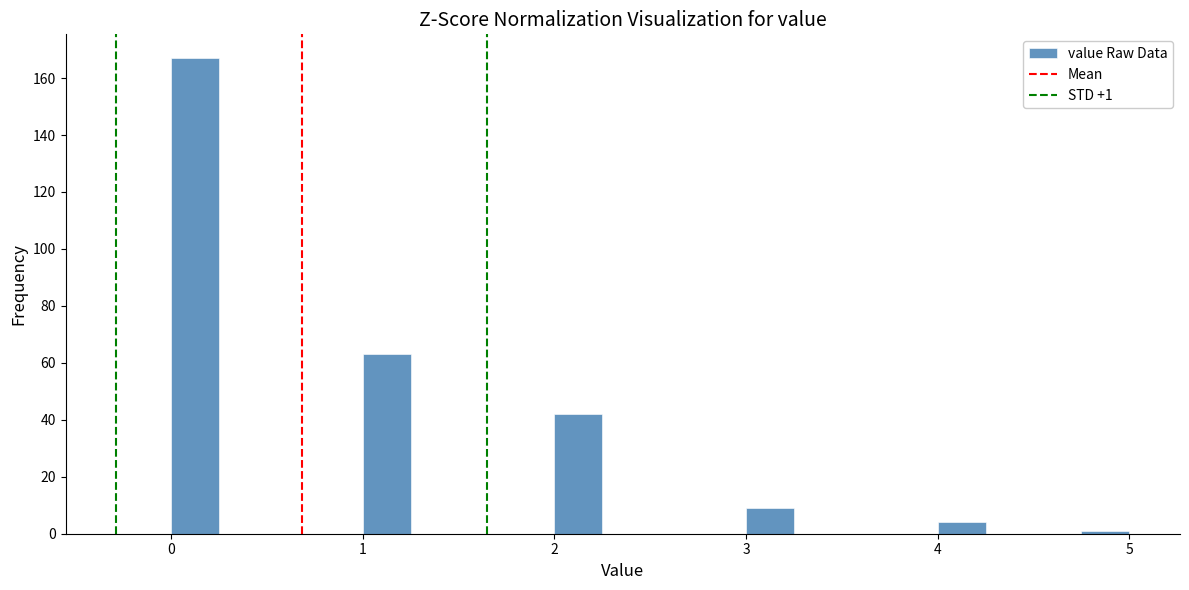

Read against the x-axis, roughly where is the centre of the tallest bar?

0.1